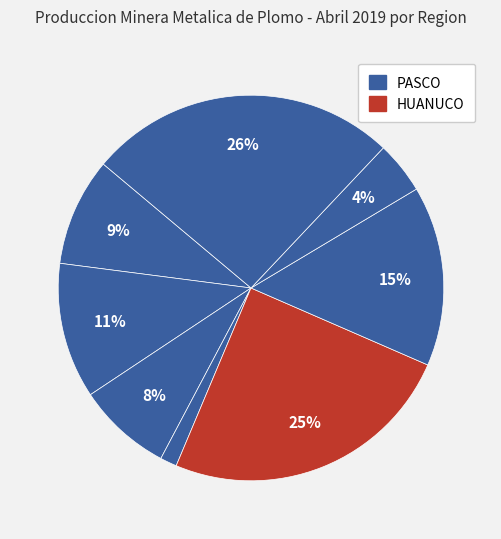

Count the number of slices in the pie.

8